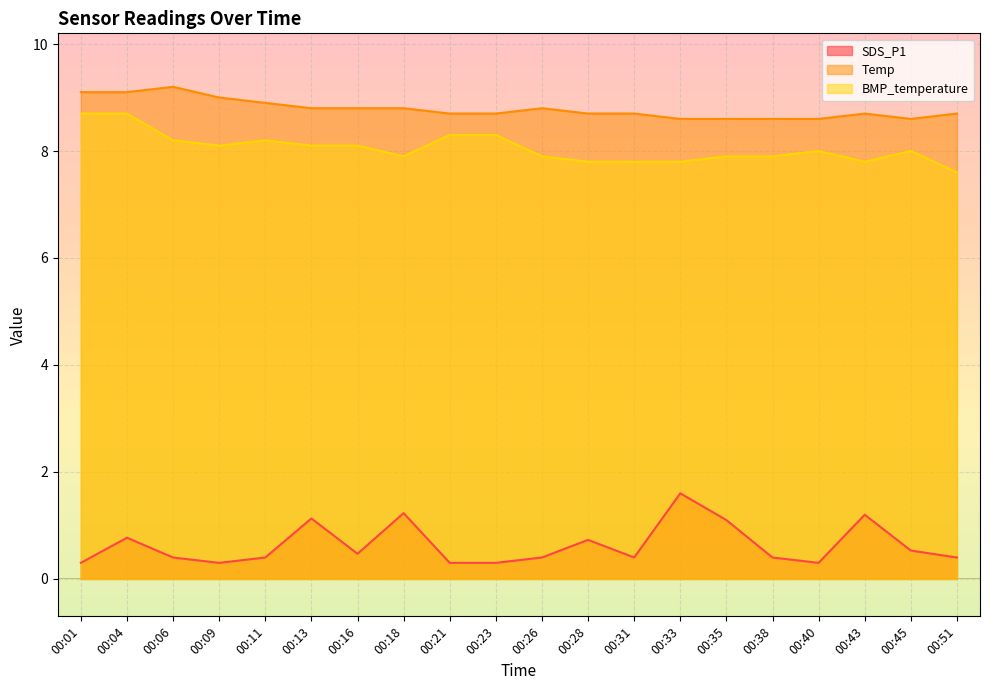

Where is Temp nearest to the value 8?

00:33